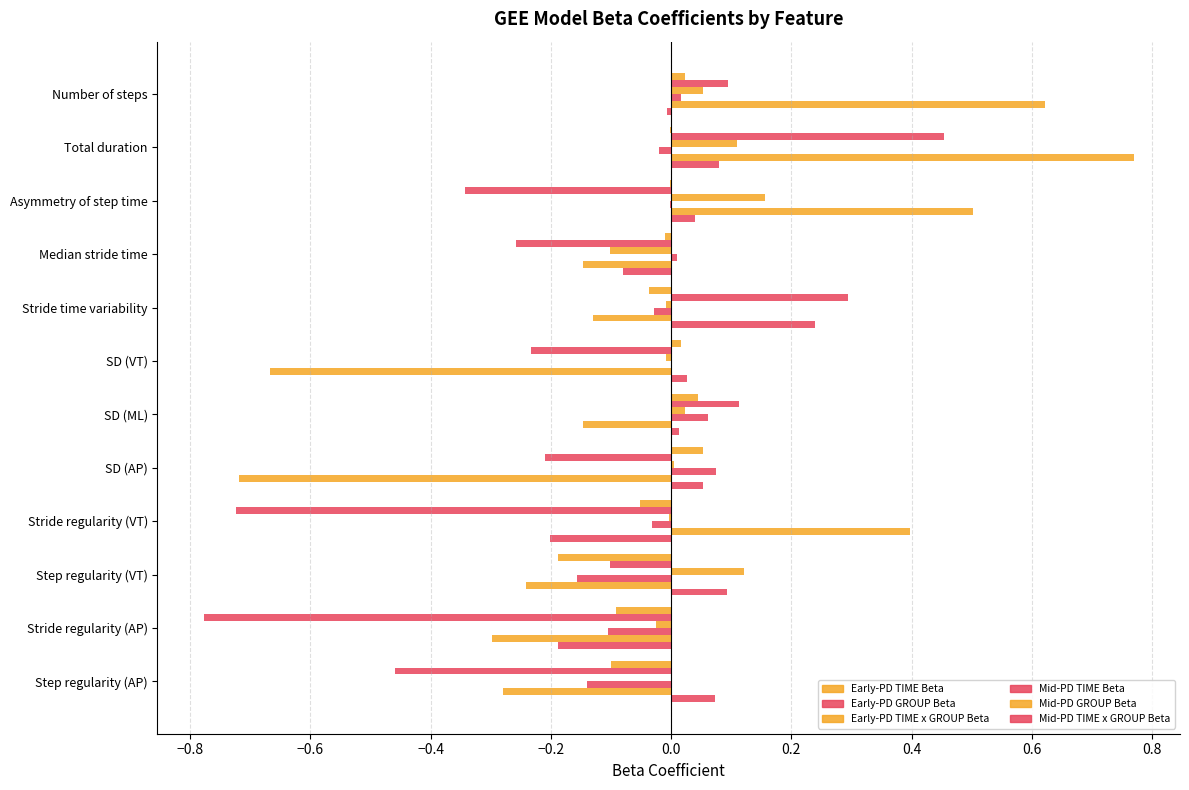

Reading left to right, extract all data points from this chart.

Early-PD TIME Beta: 0.0	-0.0	-0.0	-0.0	-0.0	0.0	0.0	0.1	-0.1	-0.2	-0.1	-0.1
Early-PD GROUP Beta: 0.1	0.5	-0.3	-0.3	0.3	-0.2	0.1	-0.2	-0.7	-0.1	-0.8	-0.5
Early-PD TIME x GROUP Beta: 0.1	0.1	0.2	-0.1	-0.0	-0.0	0.0	0.0	-0.0	0.1	-0.0	0.0
Mid-PD TIME Beta: 0.0	-0.0	-0.0	0.0	-0.0	-0.0	0.1	0.1	-0.0	-0.2	-0.1	-0.1
Mid-PD GROUP Beta: 0.6	0.8	0.5	-0.1	-0.1	-0.7	-0.1	-0.7	0.4	-0.2	-0.3	-0.3
Mid-PD TIME x GROUP Beta: -0.0	0.1	0.0	-0.1	0.2	0.0	0.0	0.1	-0.2	0.1	-0.2	0.1